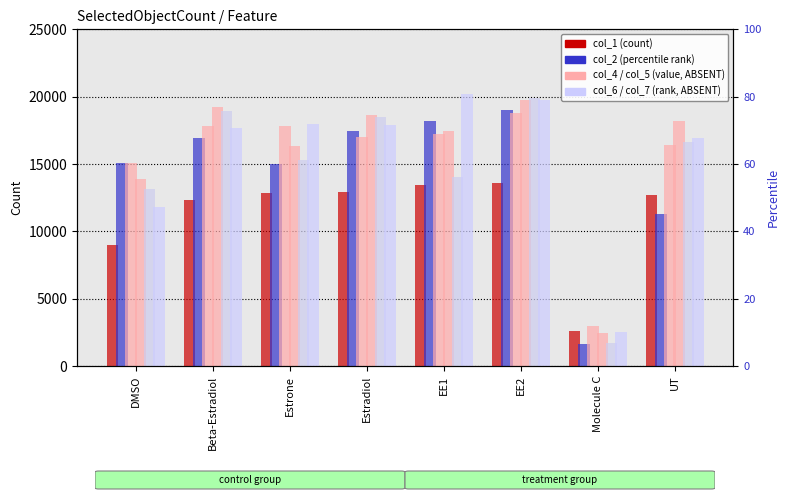

True or false: col_2 has a value of 16959 at Beta-Estradiol.

True